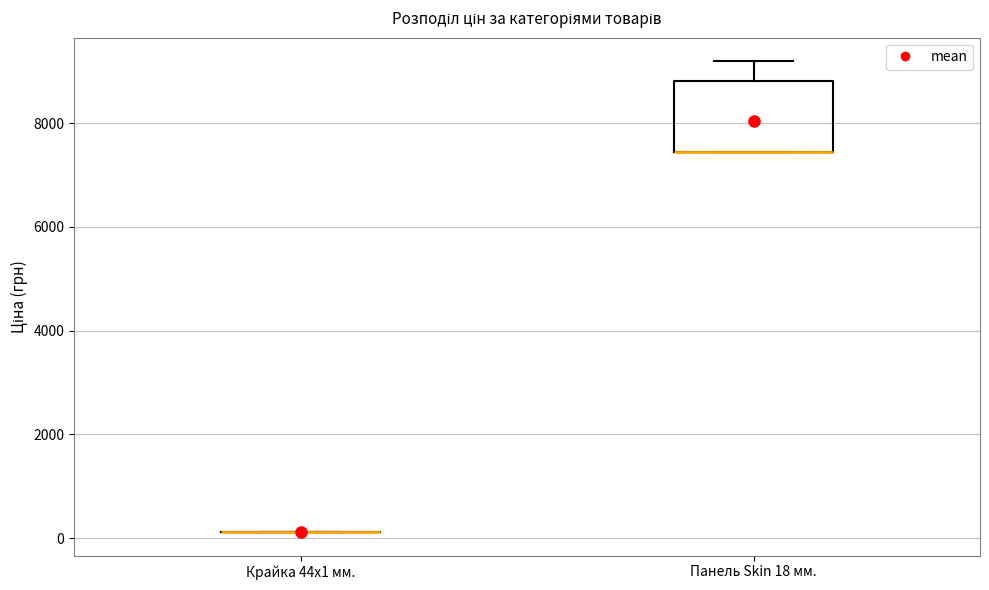

Which box is the tallest, from its lower edge to its upper edge?

Панель Skin 18 мм.